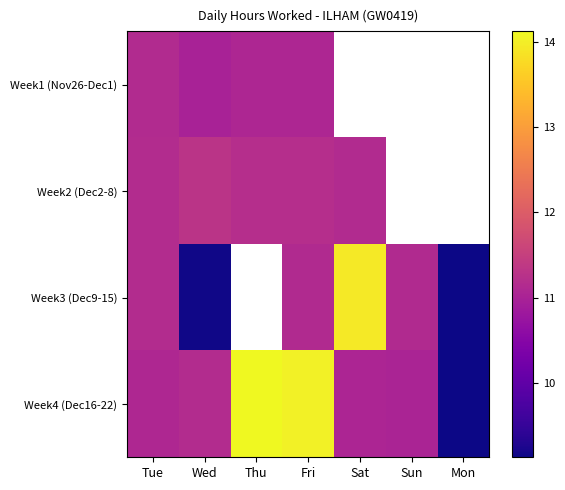

Is the value of Week2 (Dec2-8) at Wed greater than the value of Week1 (Nov26-Dec1) at Fri?

Yes